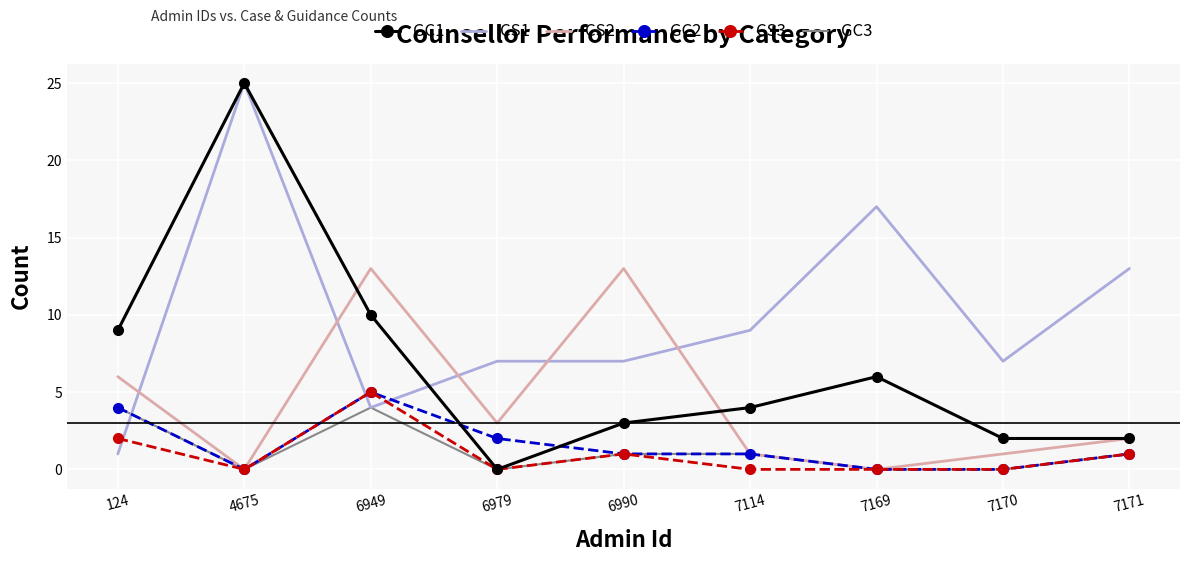

Between 6990 and 7170, which series saw the biggest shift?

CS2